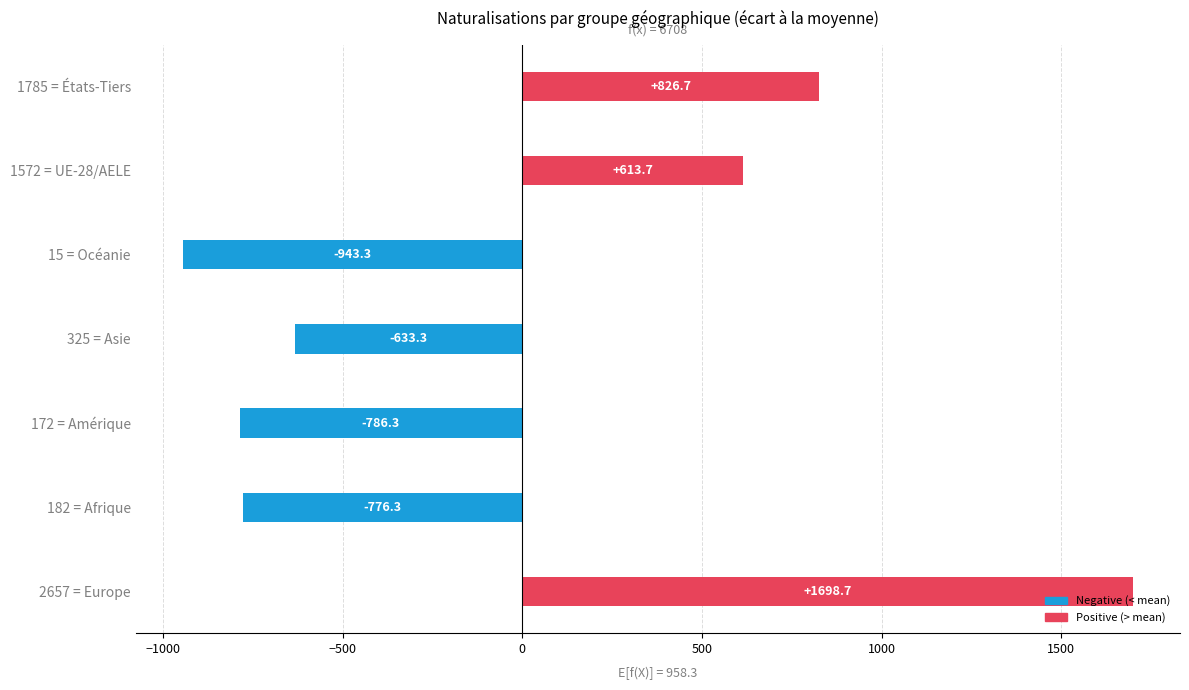

Which category has the highest value across all series?

2657 = Europe